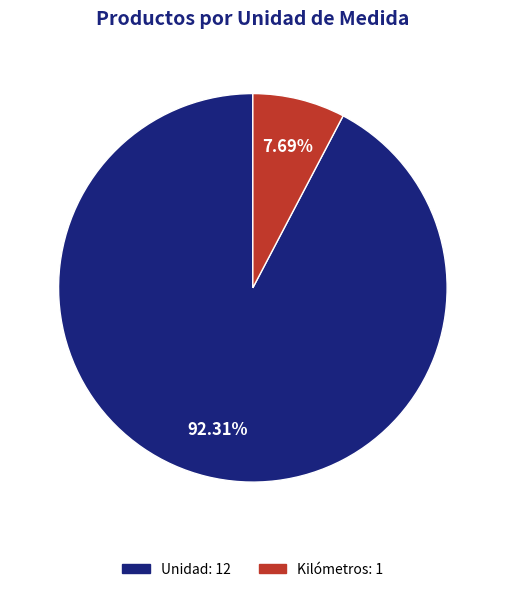

Which category has the smallest portion of the pie?

Kilómetros